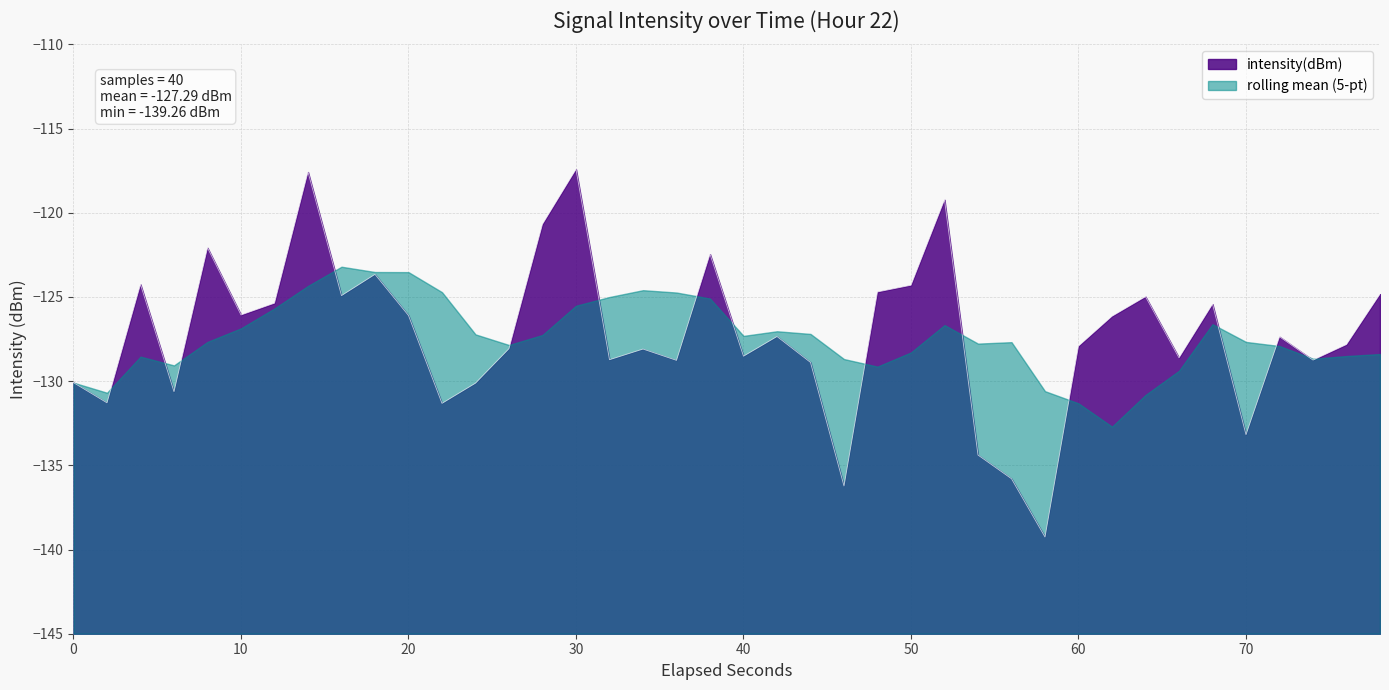

What is the average value?

-127.3